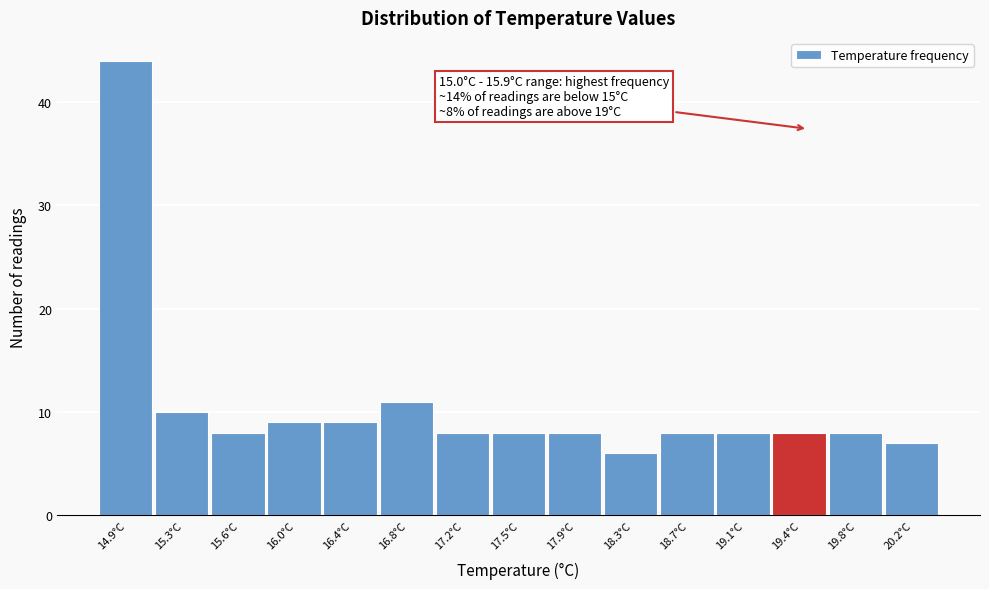

Over which range of the x-axis is the bar tallest?

14.70 to 15.08